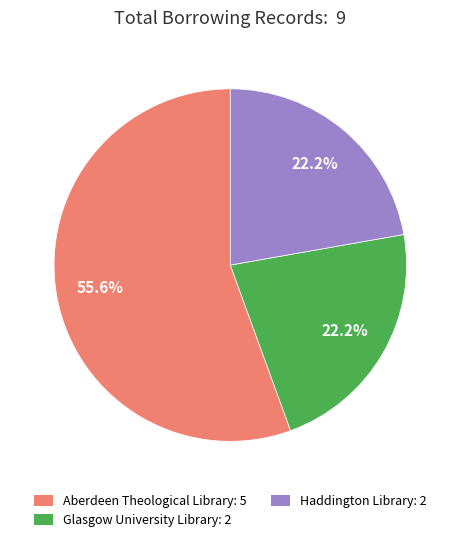

Which slice is the largest?

Aberdeen Theological Library